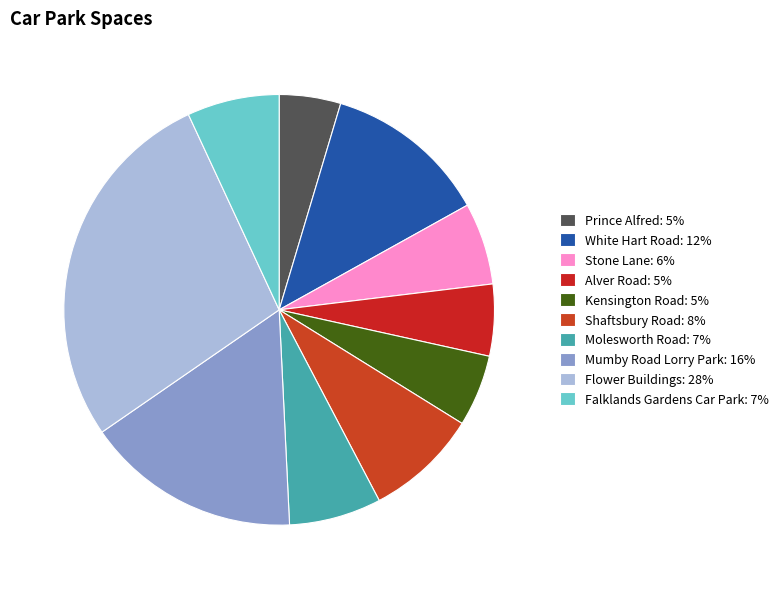

Count the number of slices in the pie.

10